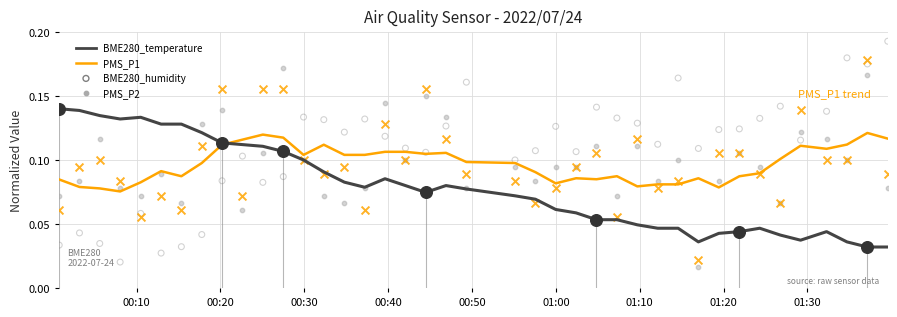

Which series has the largest total across all categories?

BME280_humidity